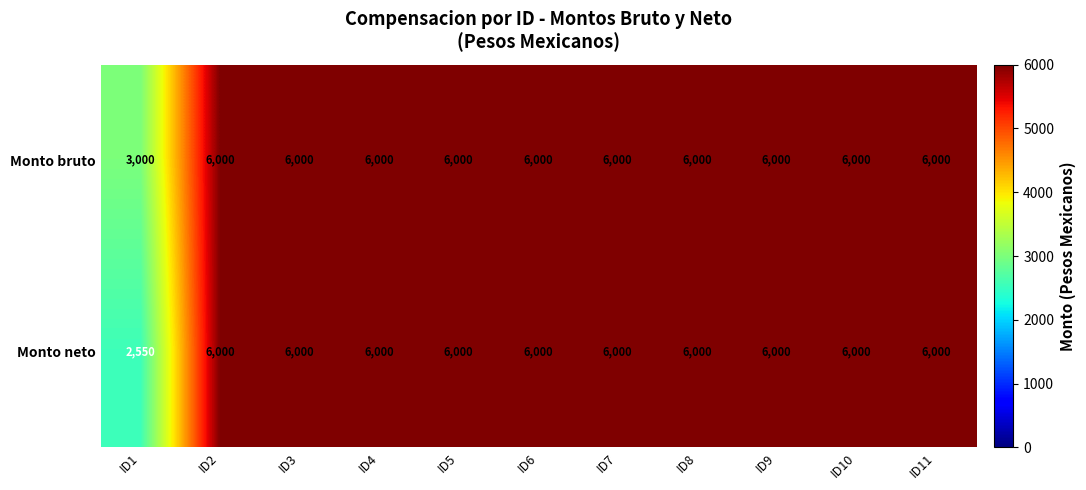

The Monto neto series shows 9862 at ID2. True or false?

False